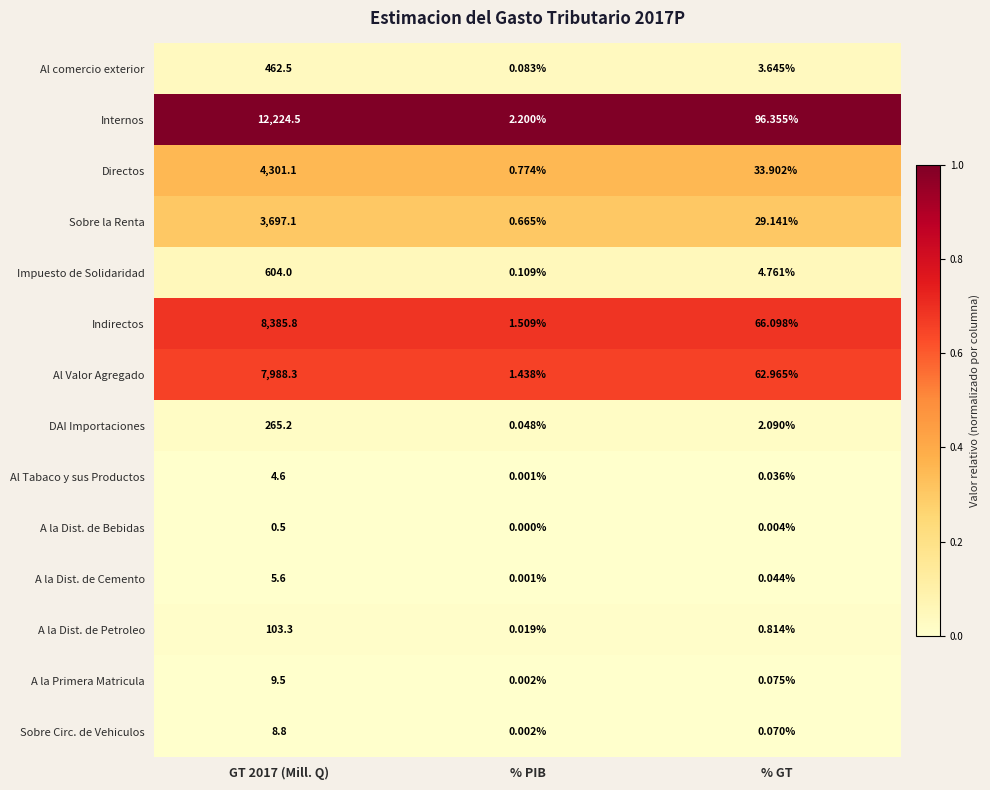

Which series has the largest range (max minus min)?

Internos